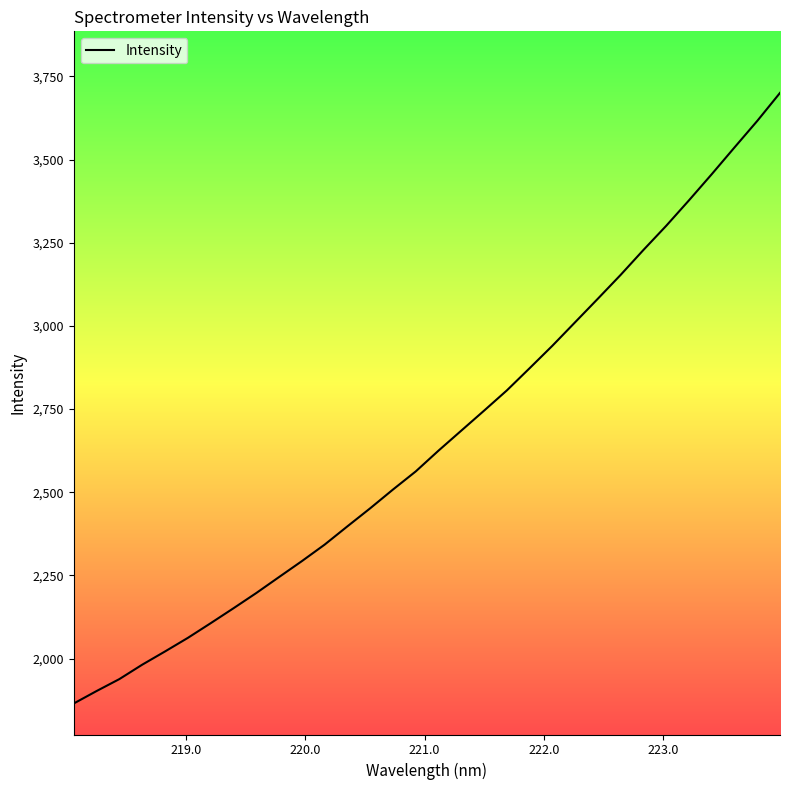

What is the difference between the maximum and minimum values?

1835.1